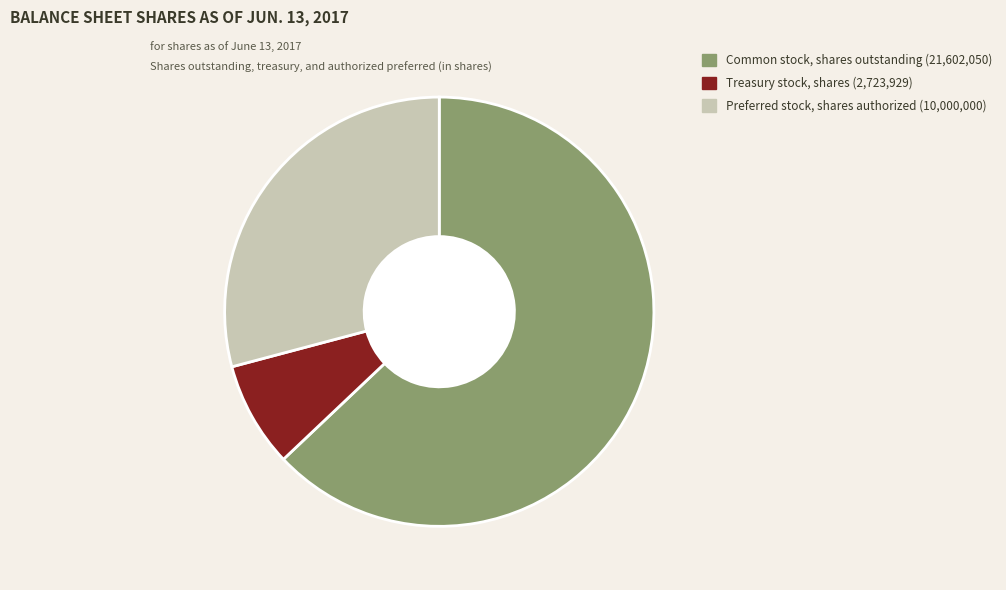

Which category has the smallest portion of the pie?

Treasury stock, shares